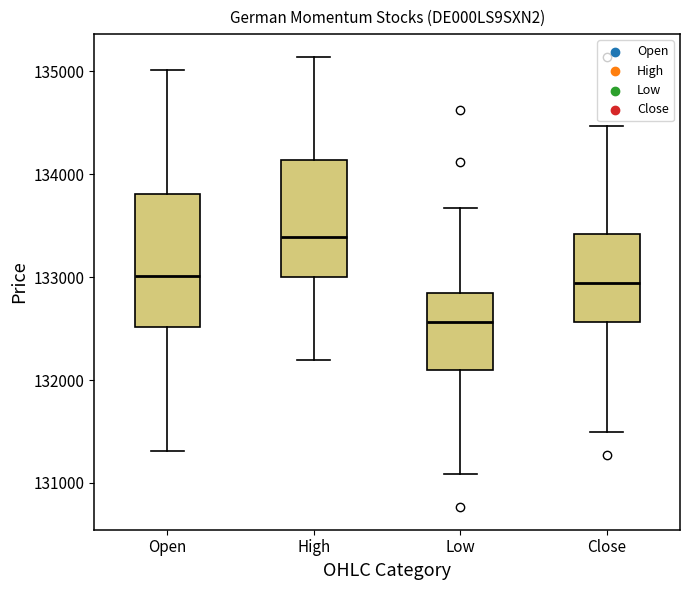

Reading left to right, transcribe this box plot: for each box, give where its median line is, the range the box spans, and where its two whiskers end, as read against the y-axis. The values are not printed on the chart, so give them approximately, as read against the axis.

Open: median 133000, box 132500 to 133800, whiskers 131300 to 135000
High: median 133400, box 133000 to 134100, whiskers 132200 to 135100
Low: median 132600, box 132100 to 132900, whiskers 131100 to 133700
Close: median 132900, box 132600 to 133400, whiskers 131500 to 134500